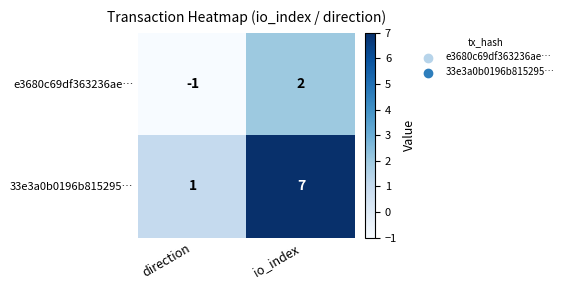

Which series has the largest range (max minus min)?

33e3a0b0196b815295…